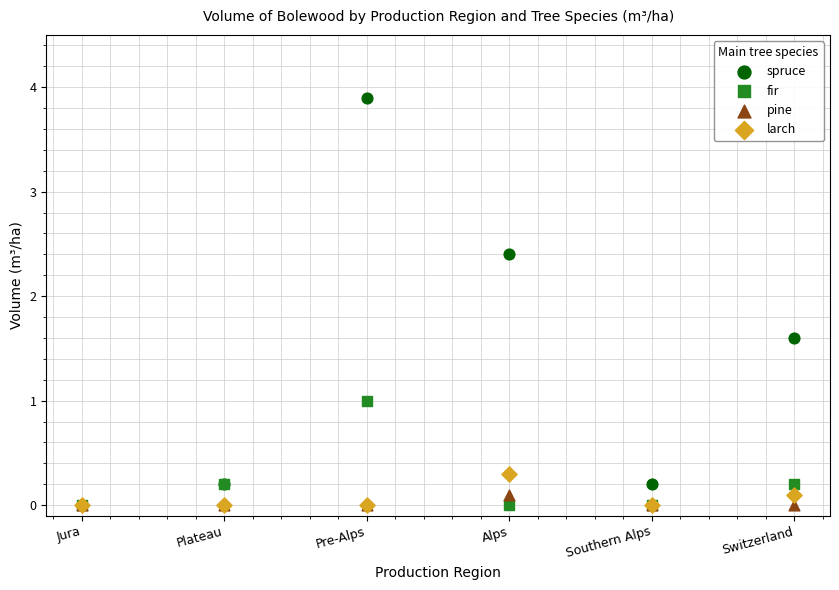

Which series contains the highest Y value?

spruce